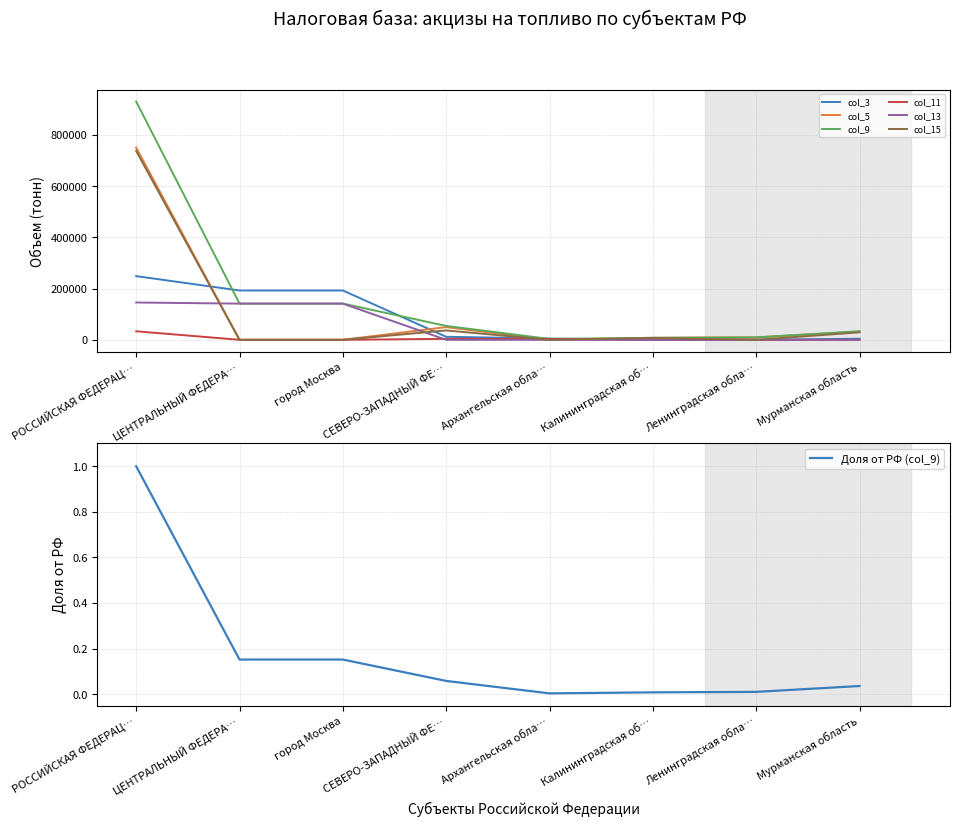

Is it true that col_15 equals -258003 at город Москва?

False